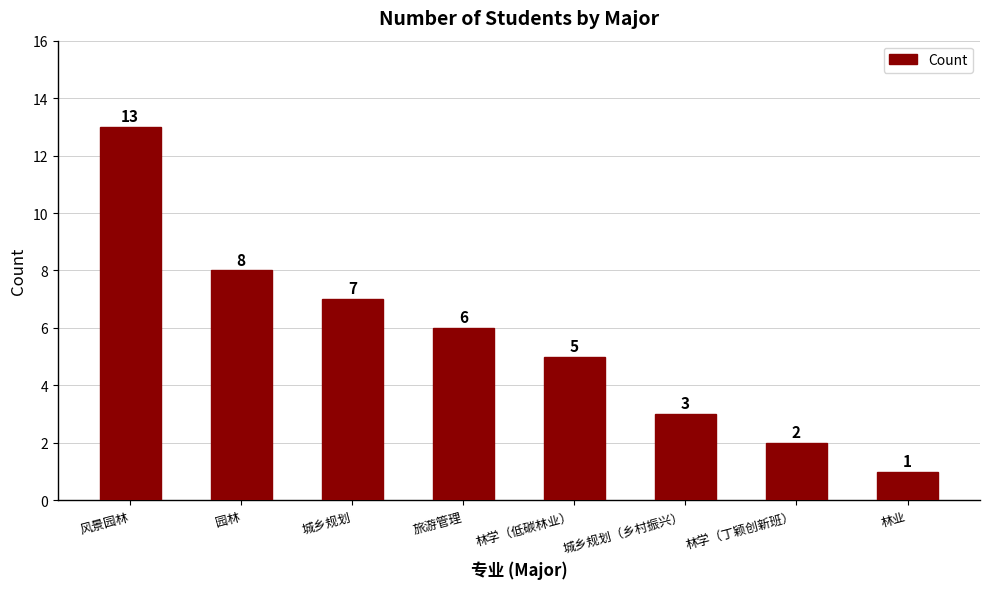

What is the ratio of the value at 旅游管理 to the value at 林学（丁颖创新班）?

3.0